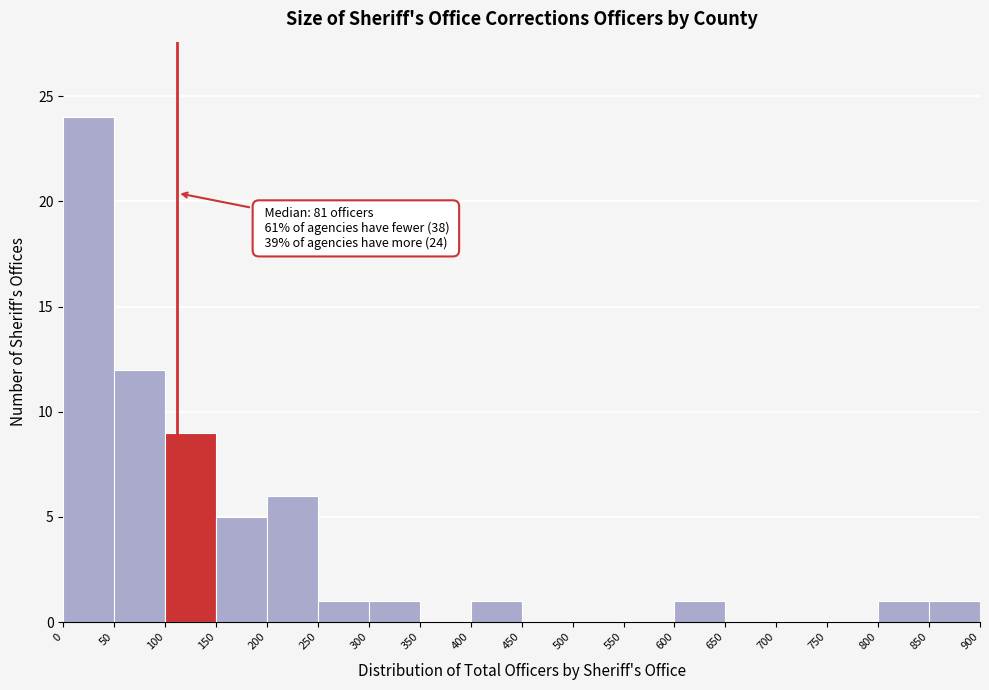

Over which range of the x-axis is the bar tallest?

0 to 50